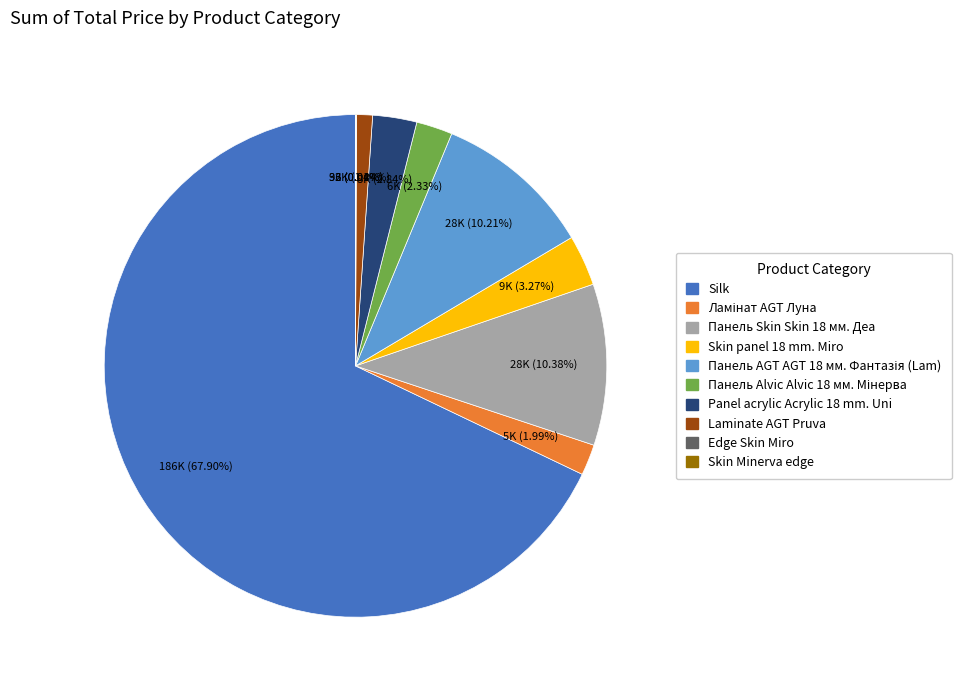

What is the ratio of the value at Silk to the value at Laminate AGT Pruva?

65.3